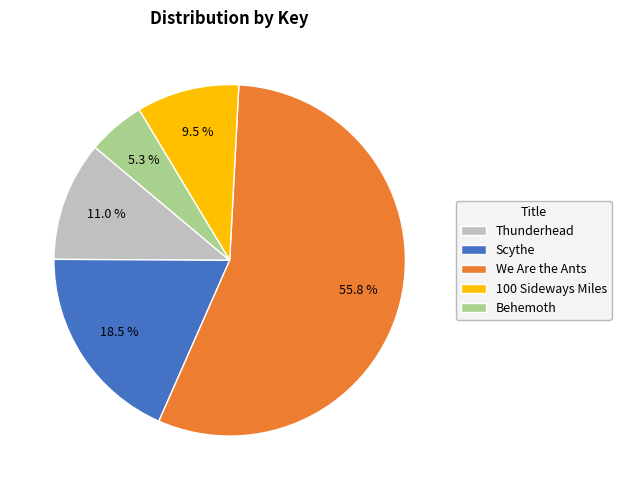

To the nearest percent, what percentage of the pie is Thunderhead?

11%